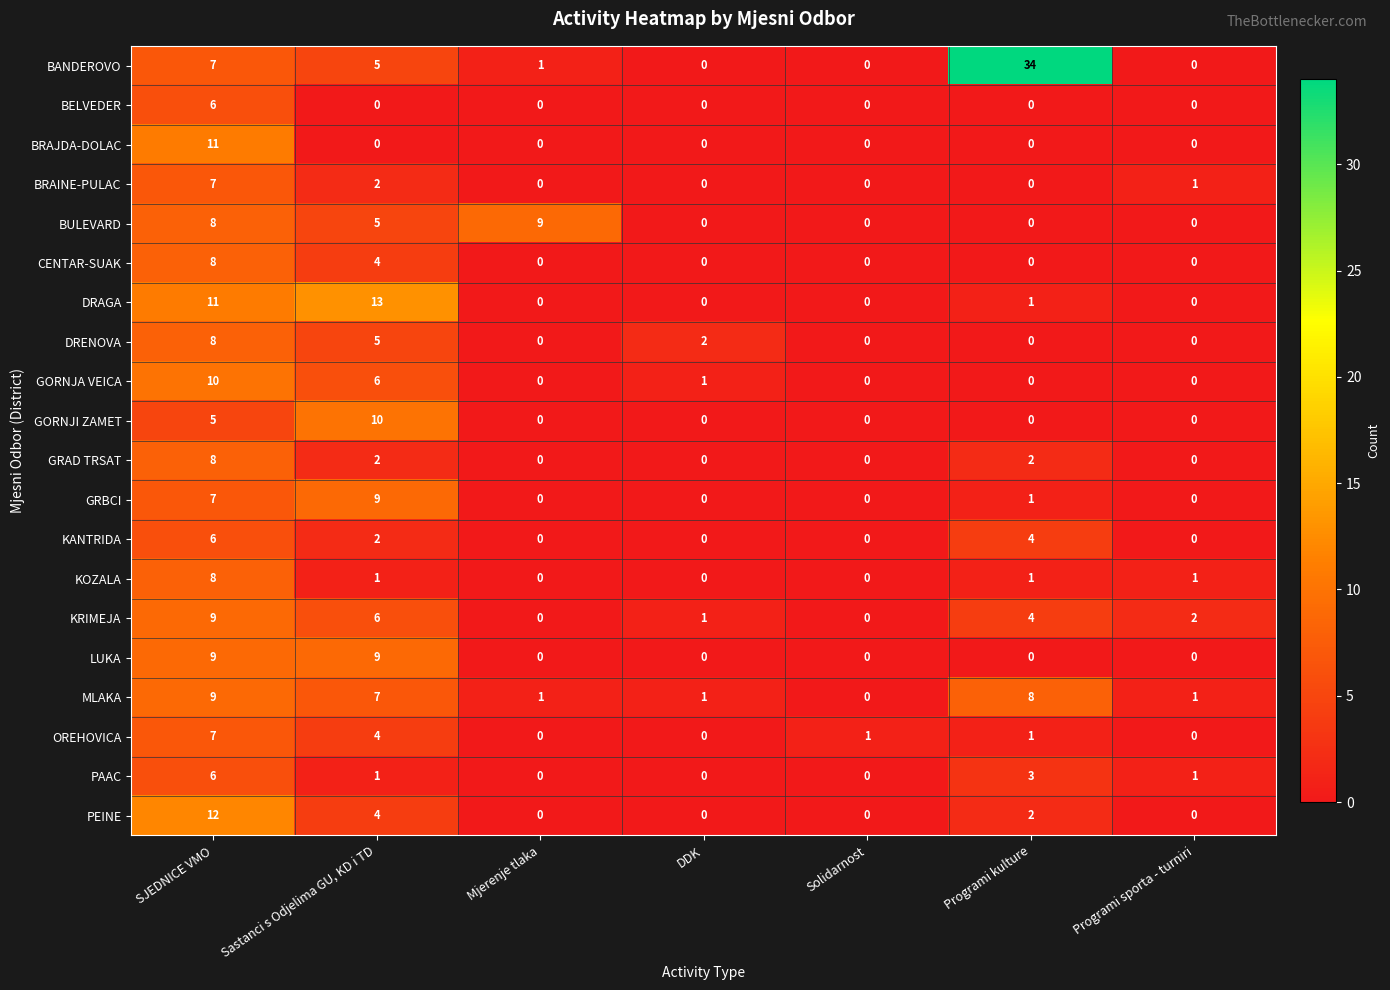

Which series has the largest total across all categories?

BANDEROVO